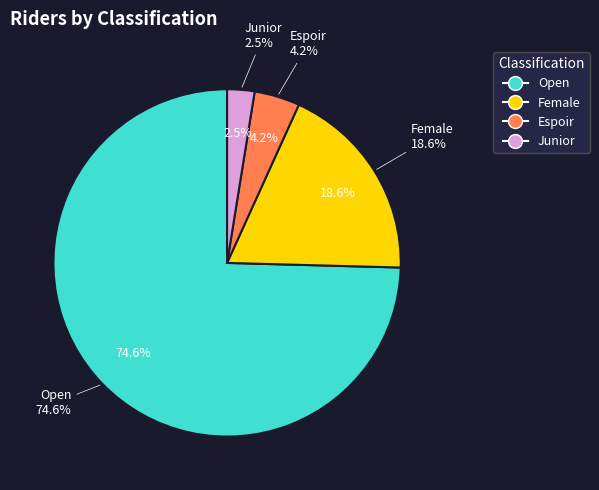

Which has a higher value, Female or Junior?

Female